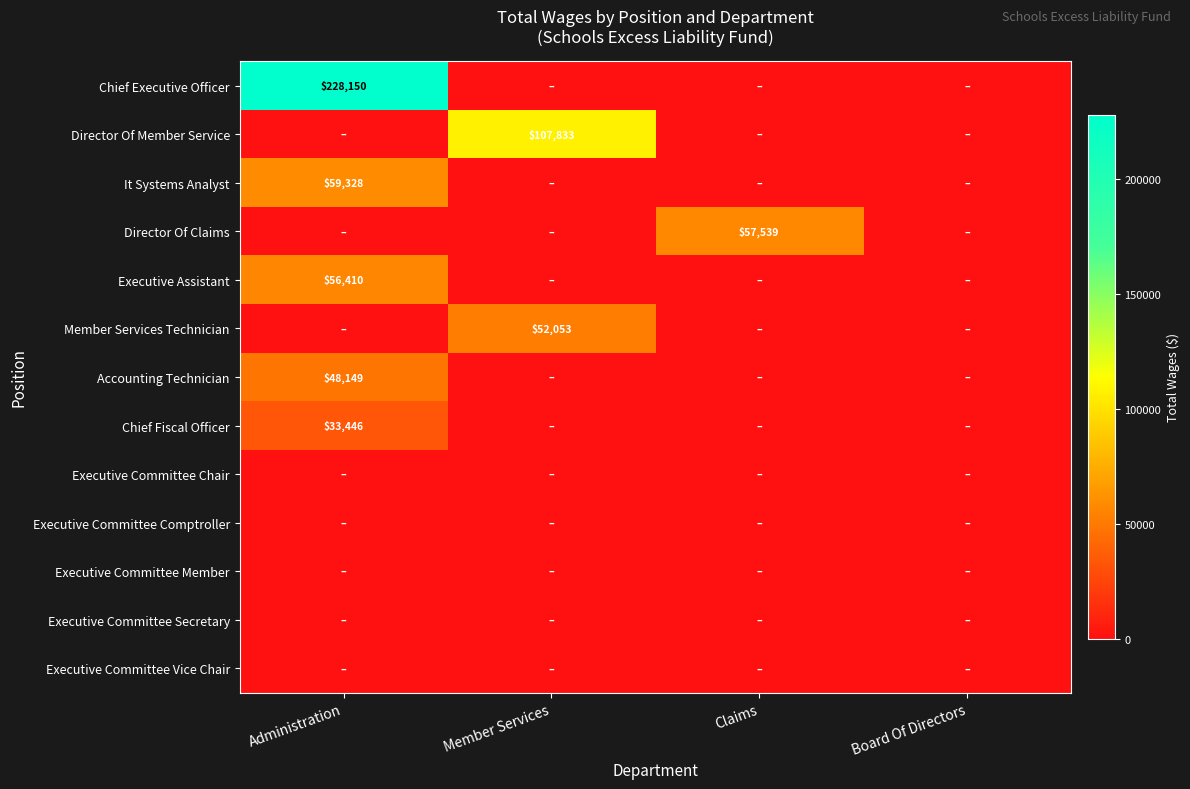

Between Claims and Board Of Directors, which is larger?

Claims